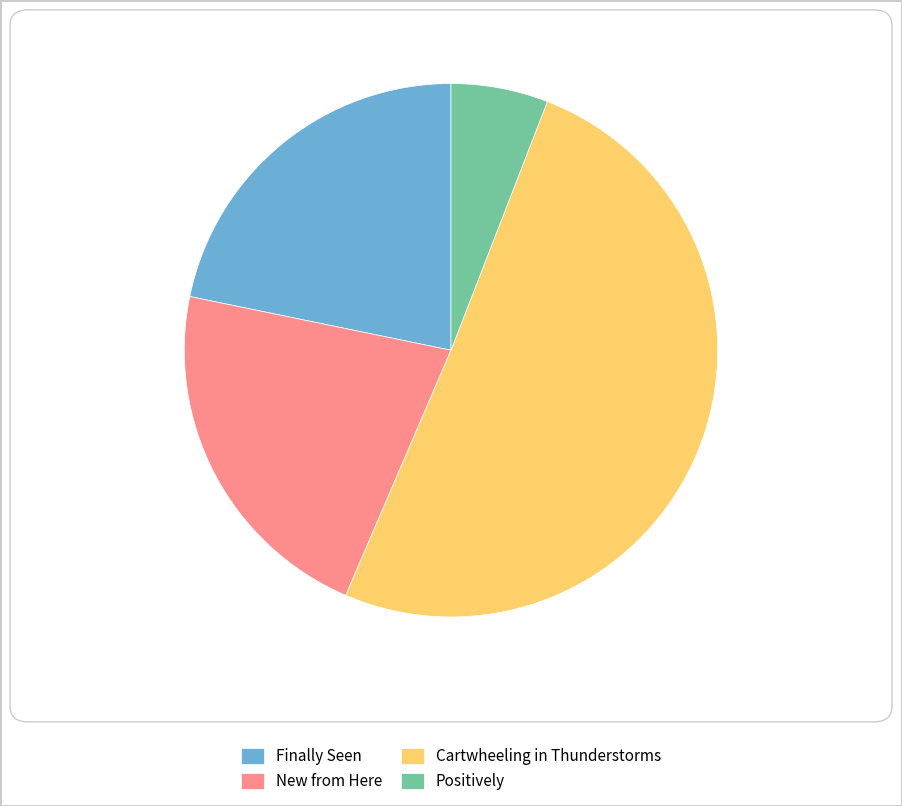

How many segments does this pie chart have?

4